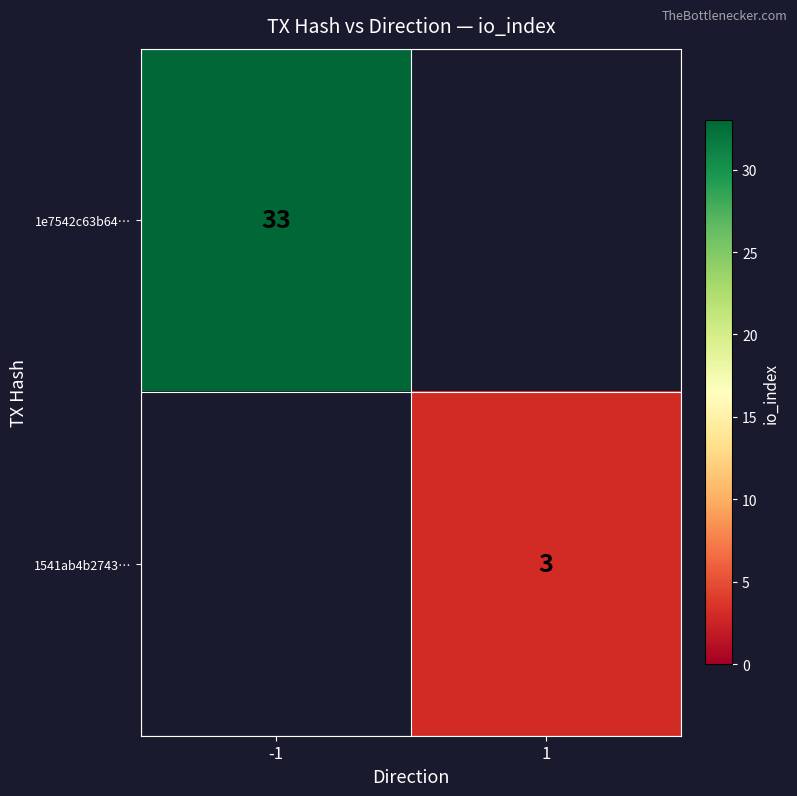

The 1e7542c63b64… series shows 20 at -1. True or false?

False